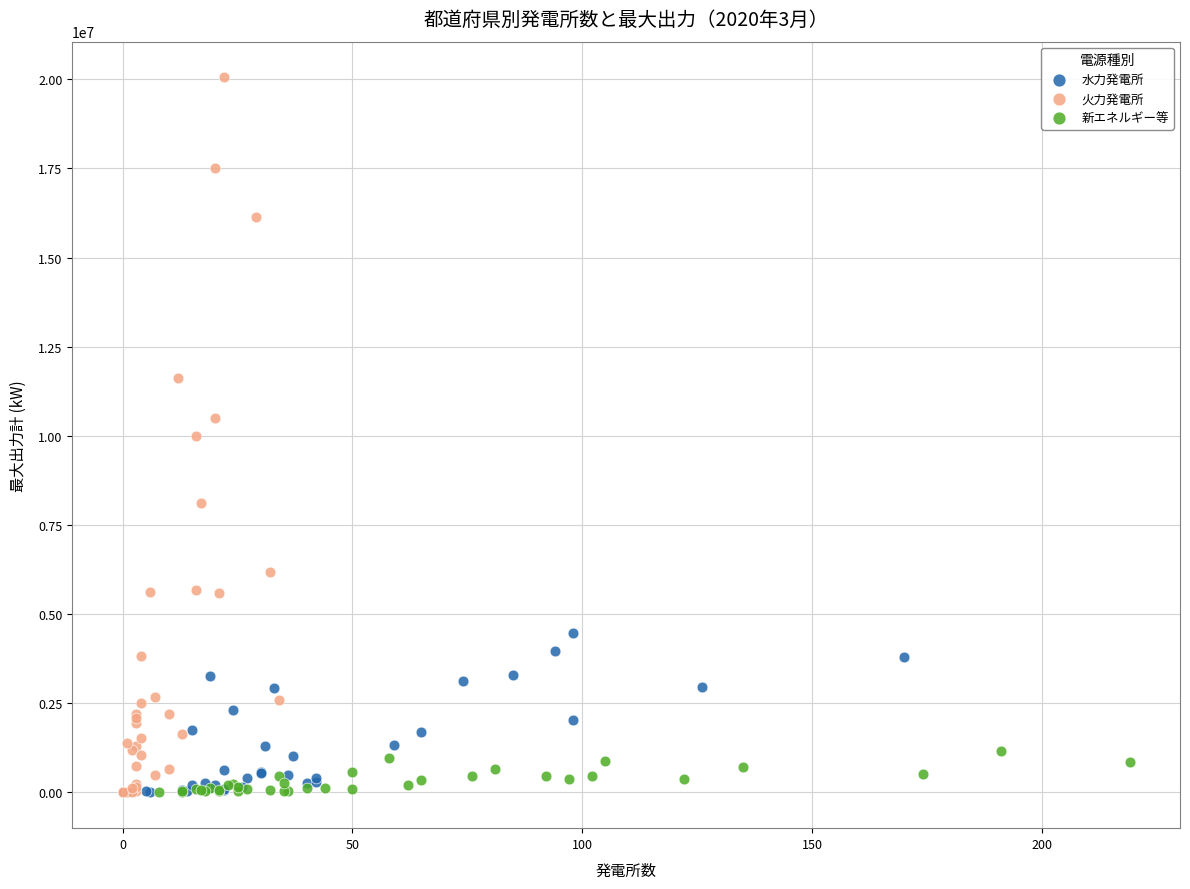

Which series contains the highest Y value?

火力発電所